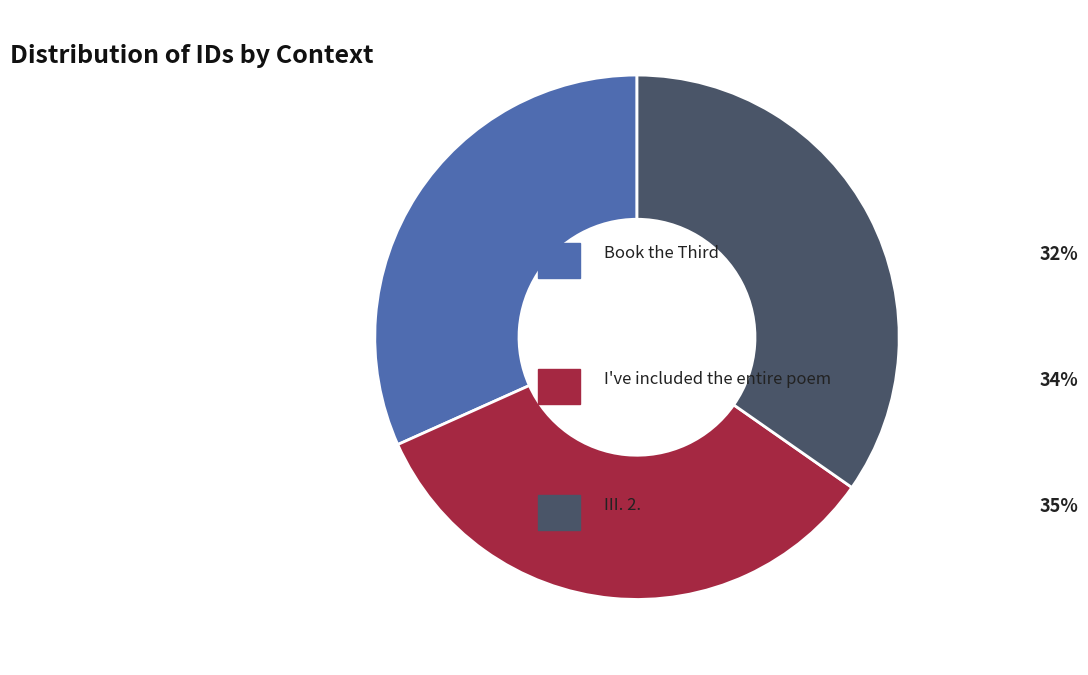

Is there a majority slice in this chart?

No